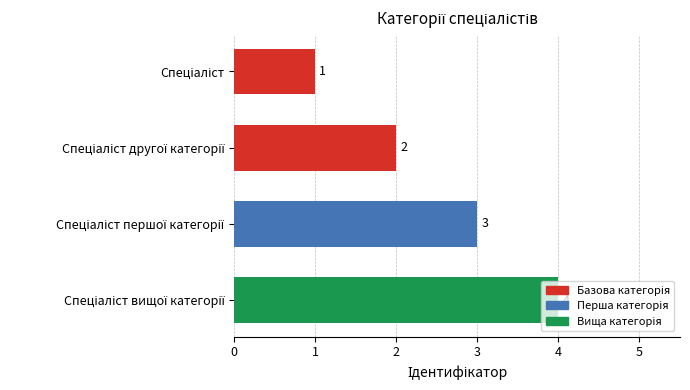

What is the difference between the maximum and minimum values?

3